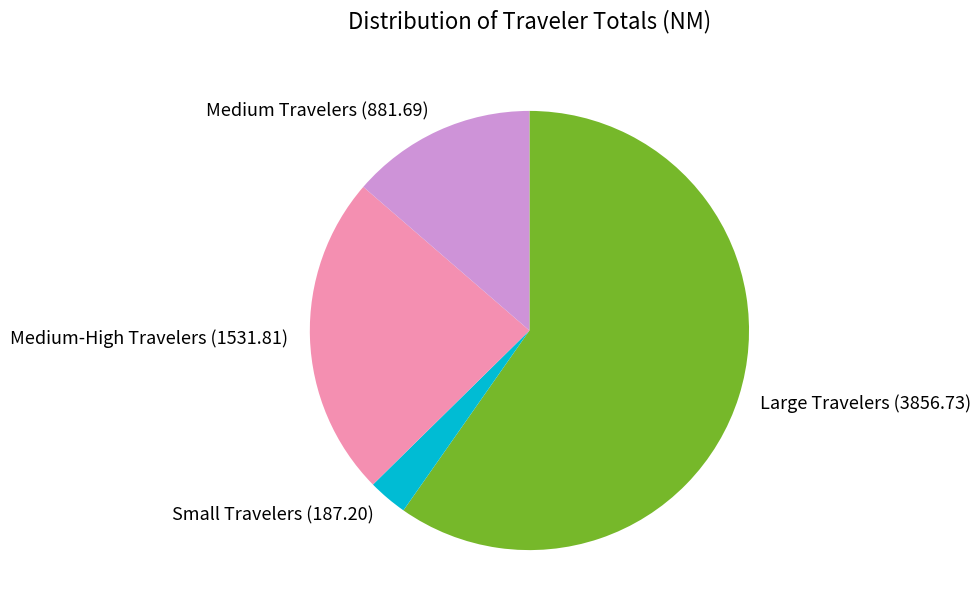

Is it true that Medium Travelers (881.69) is 14% of the pie?

True